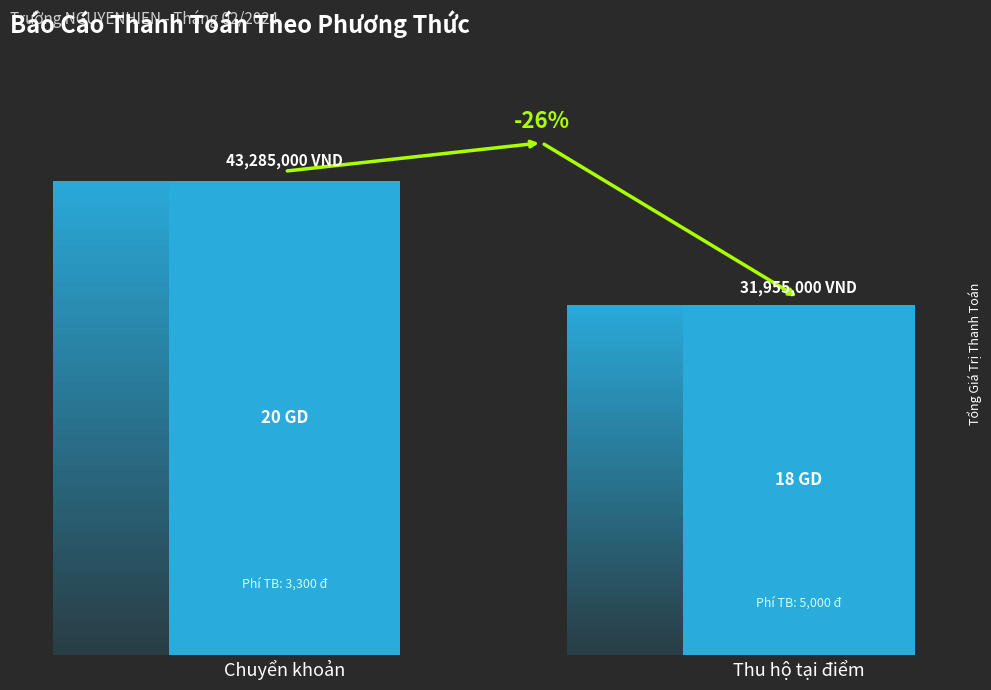

How many values are between 31955000 and 43285000?

2